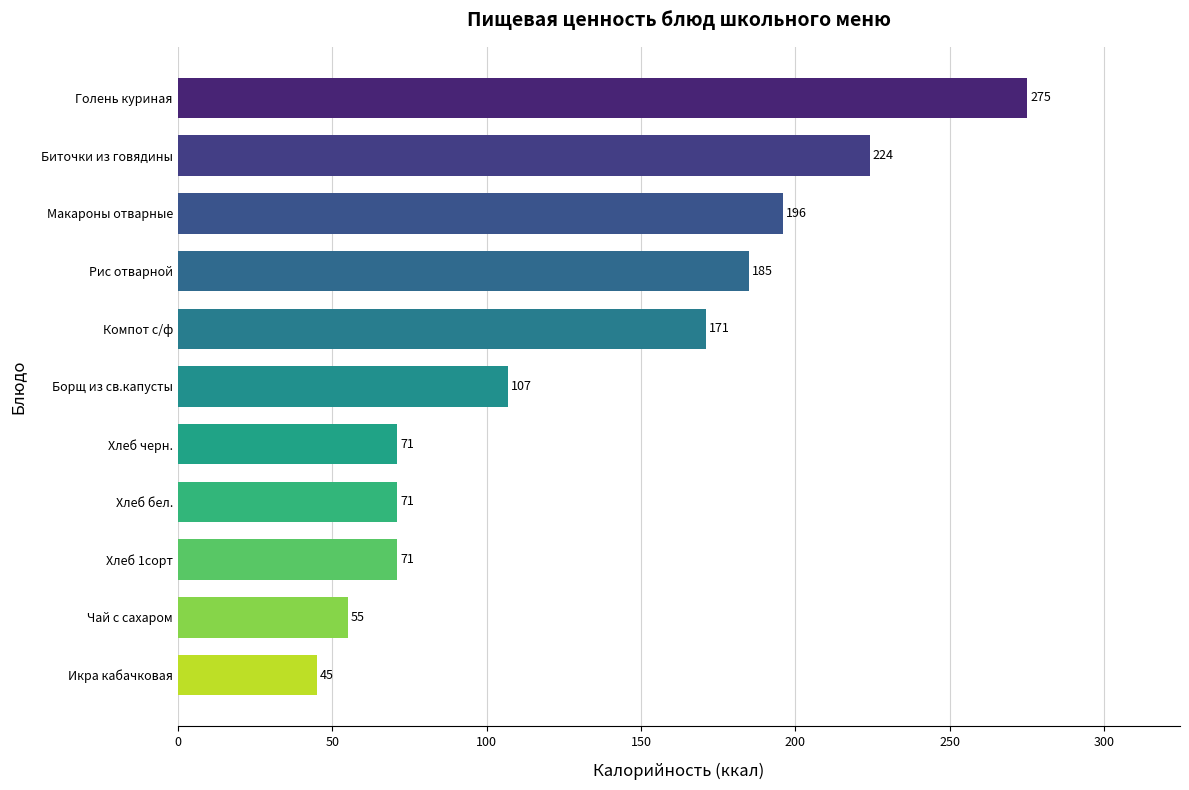

What is the sum of all values?

1471